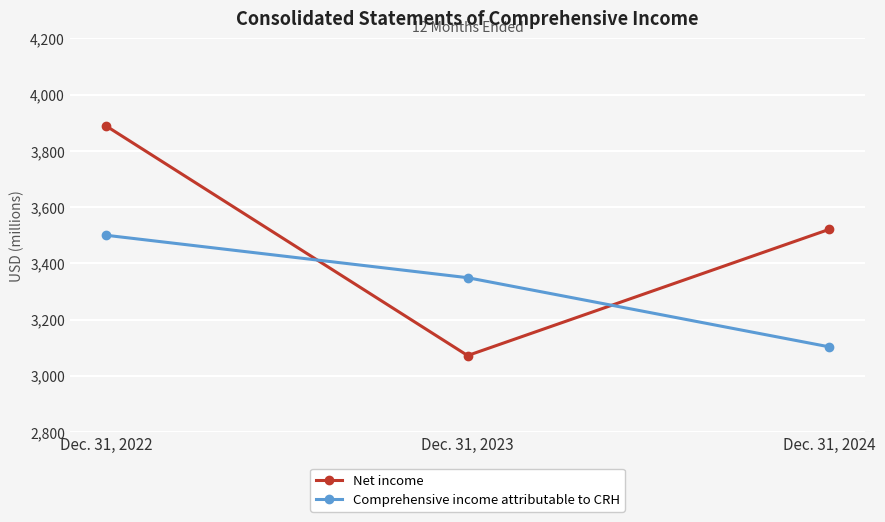

What is the value of the Net income point at the 2nd from the left?

3072